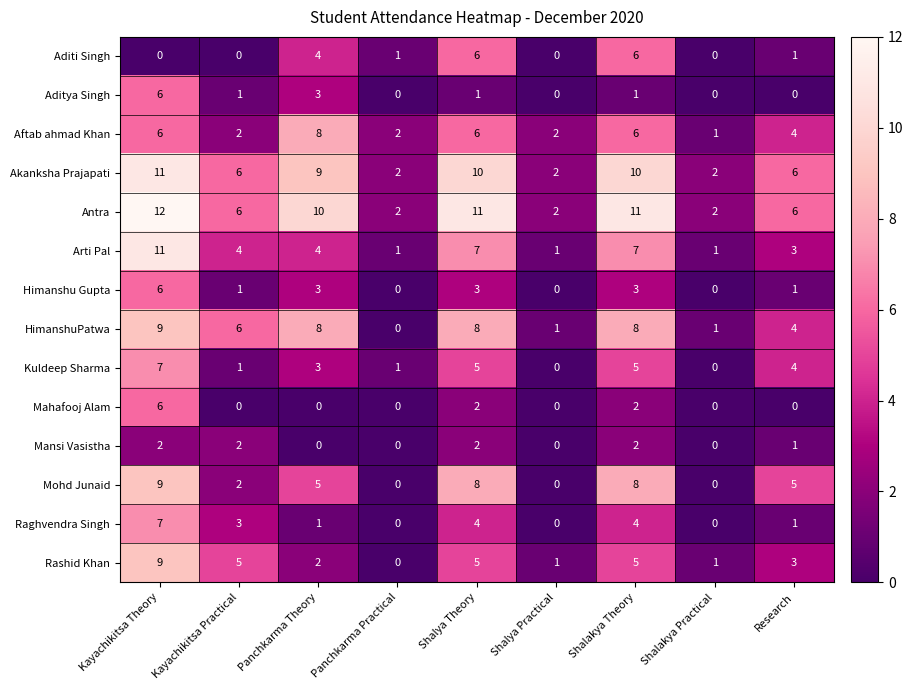

At how many categories does at least one series exceed 4?

6